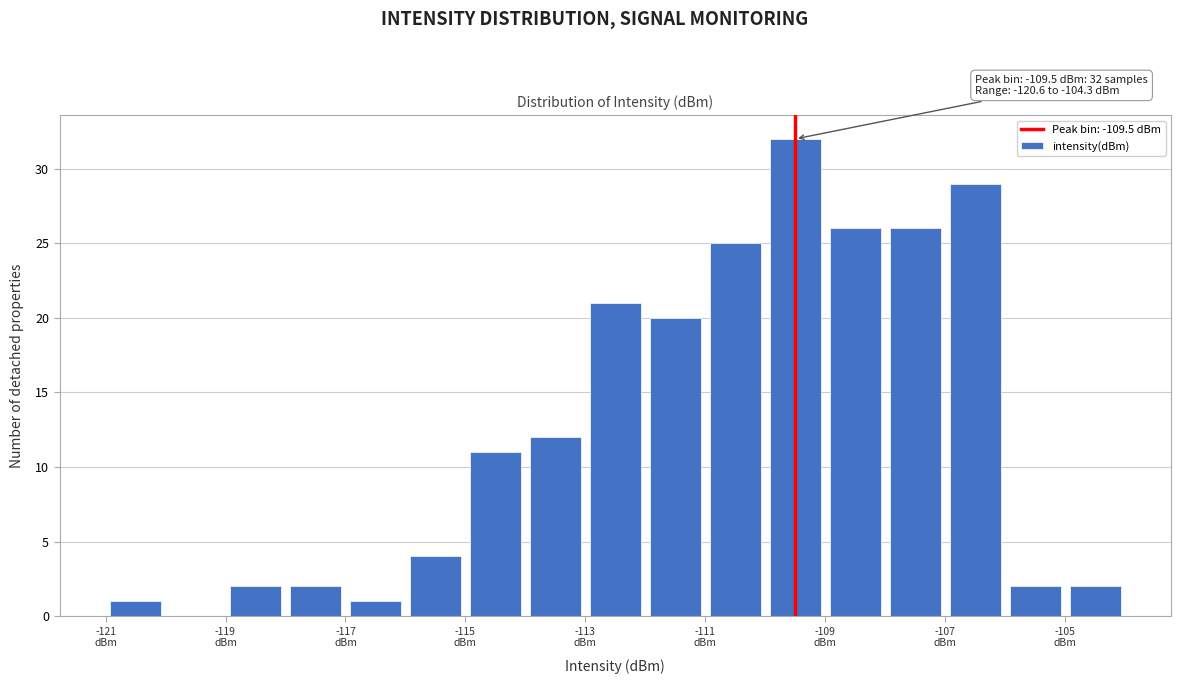

Which range on the x-axis has the tallest bar?

-110 to -109